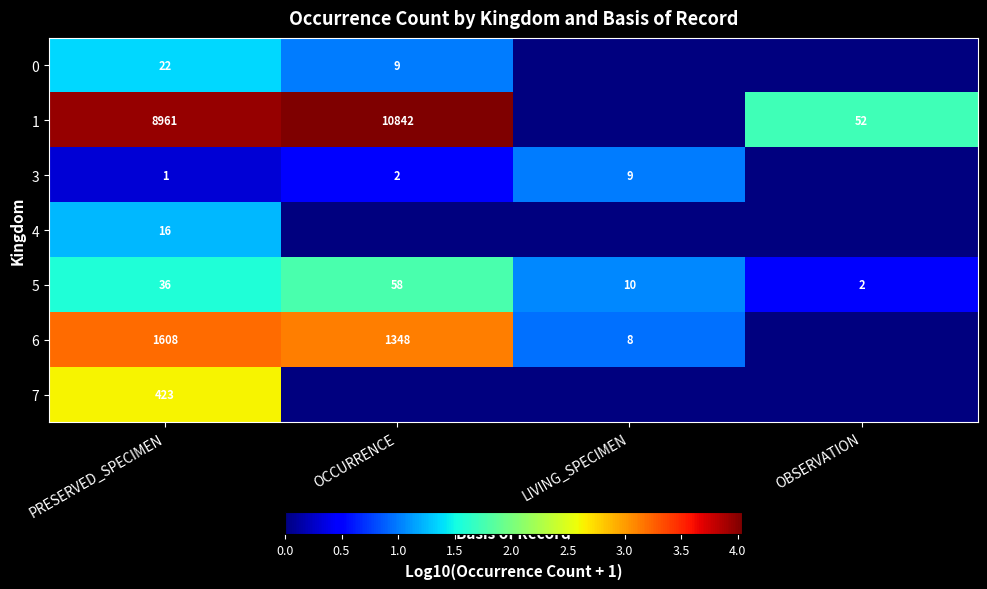

What is the difference between the maximum and minimum values in the 5 series?

56